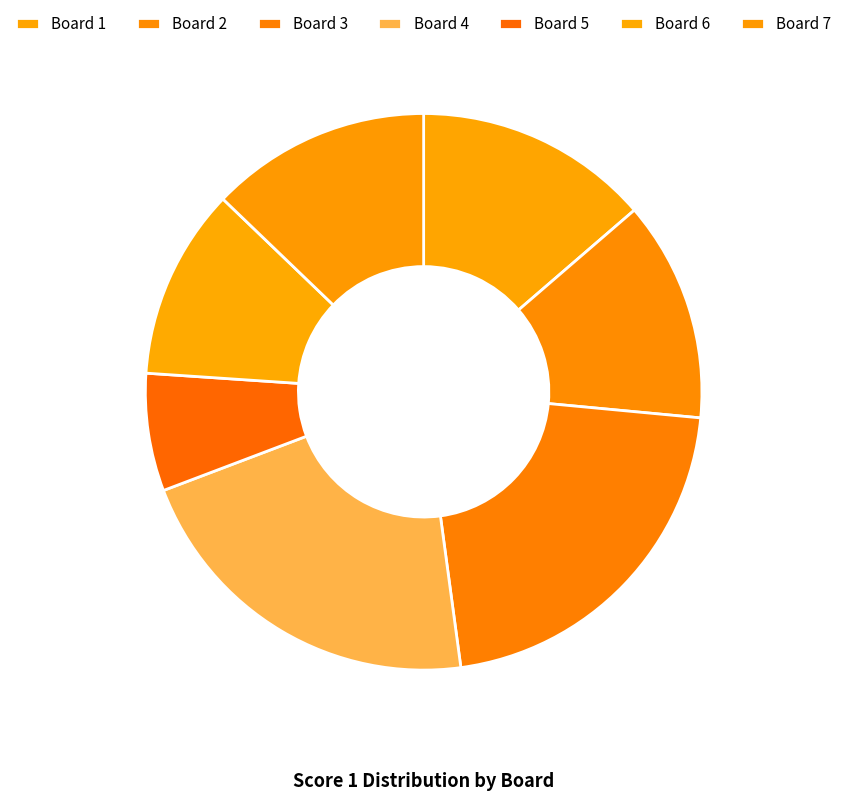

Combined, do Board 1 and Board 7 account for over 50%?

No